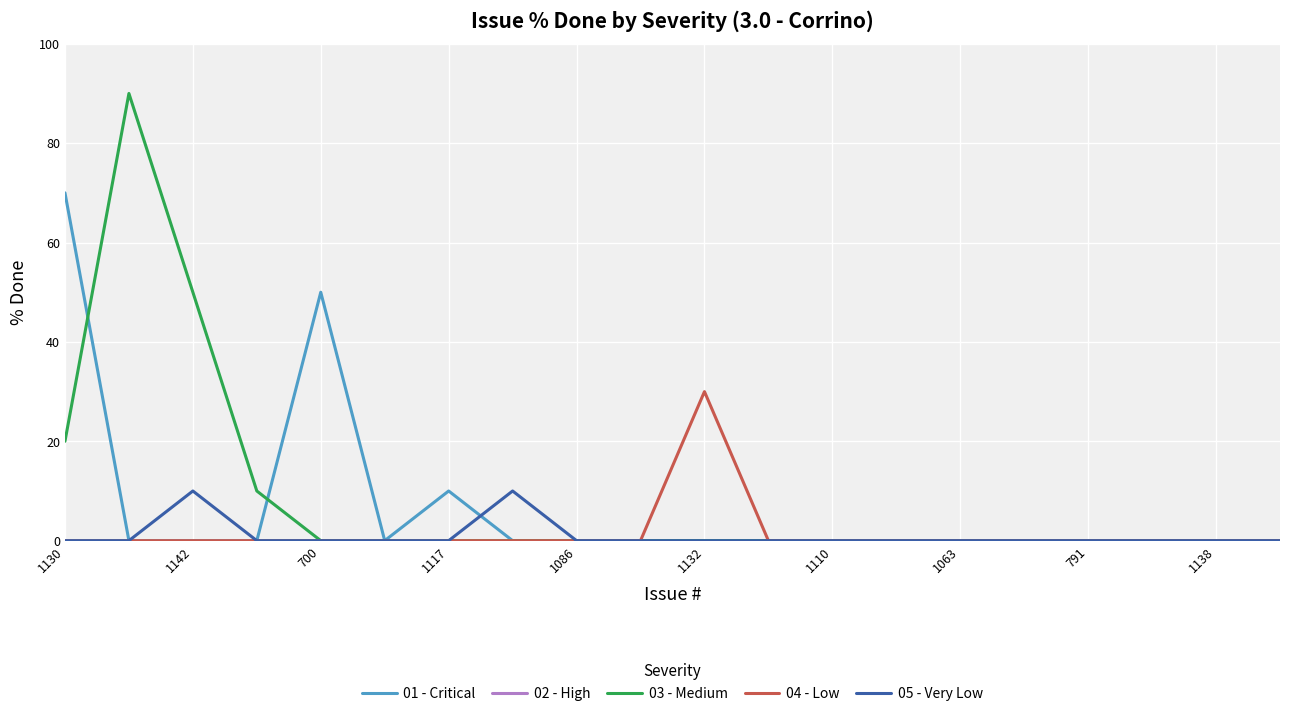

What is the greatest value displayed?

90